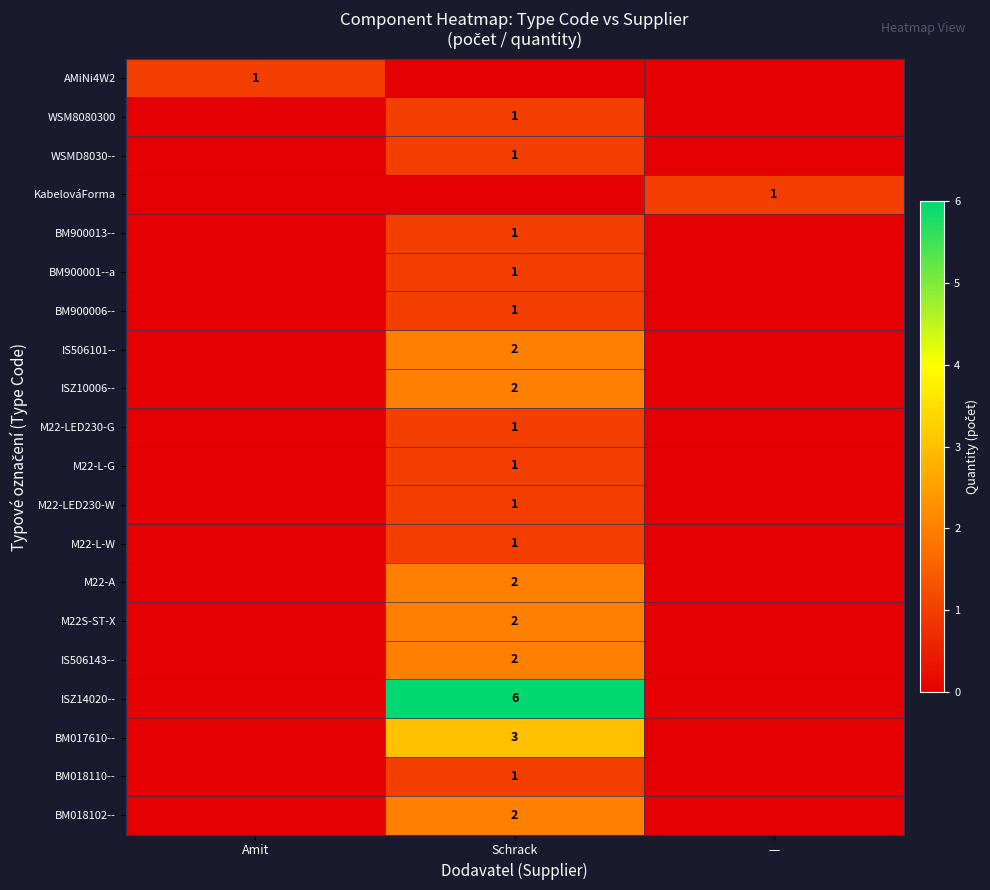

The BM018110-- series shows 1 at Schrack. True or false?

True